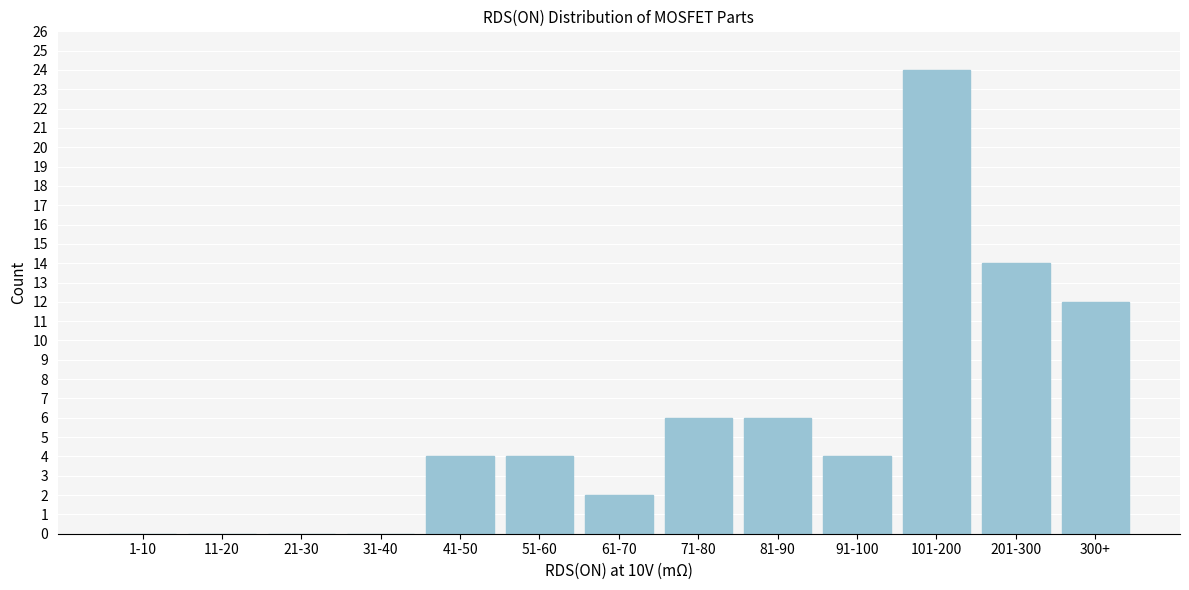

Reading right to left, what are all the values shown in this chart?

300+=12	201-300=14	101-200=24	91-100=4	81-90=6	71-80=6	61-70=2	51-60=4	41-50=4	31-40=0	21-30=0	11-20=0	1-10=0